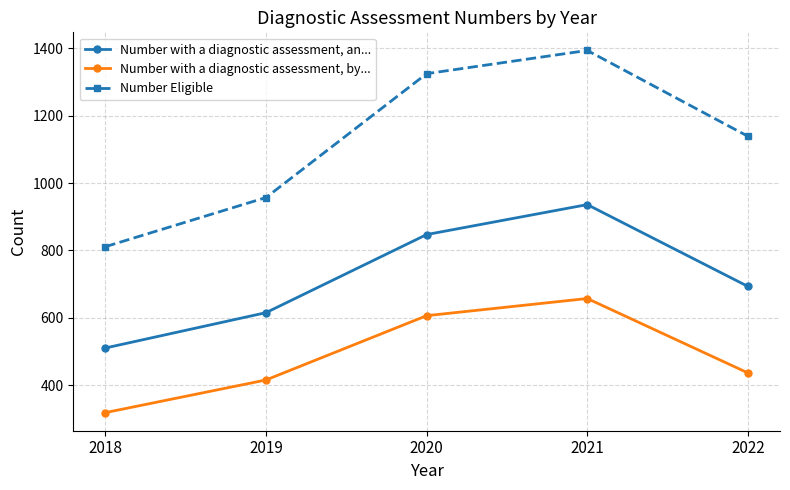

Which category has the lowest value across all series?

2018